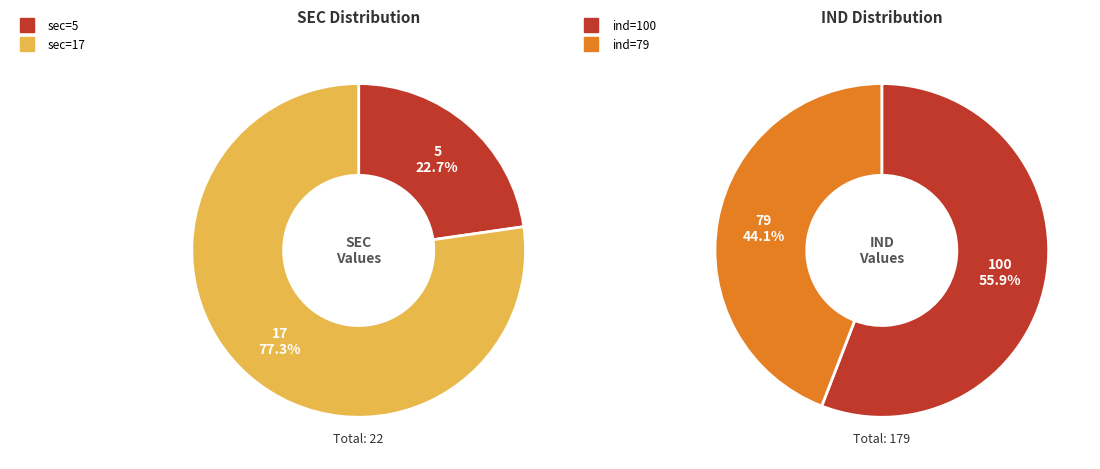

Does sec=5 (ind=100) account for over 50% of the chart?

Yes